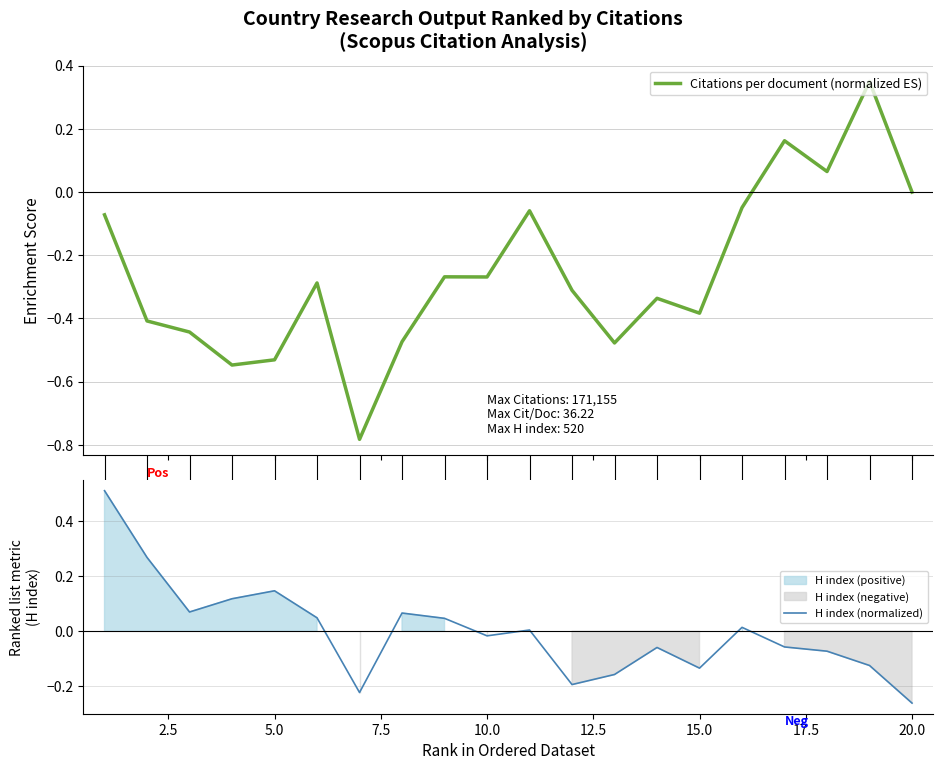

List the series in order of their overall mean, highest first.

H index (normalized), Citations per document (normalized ES)